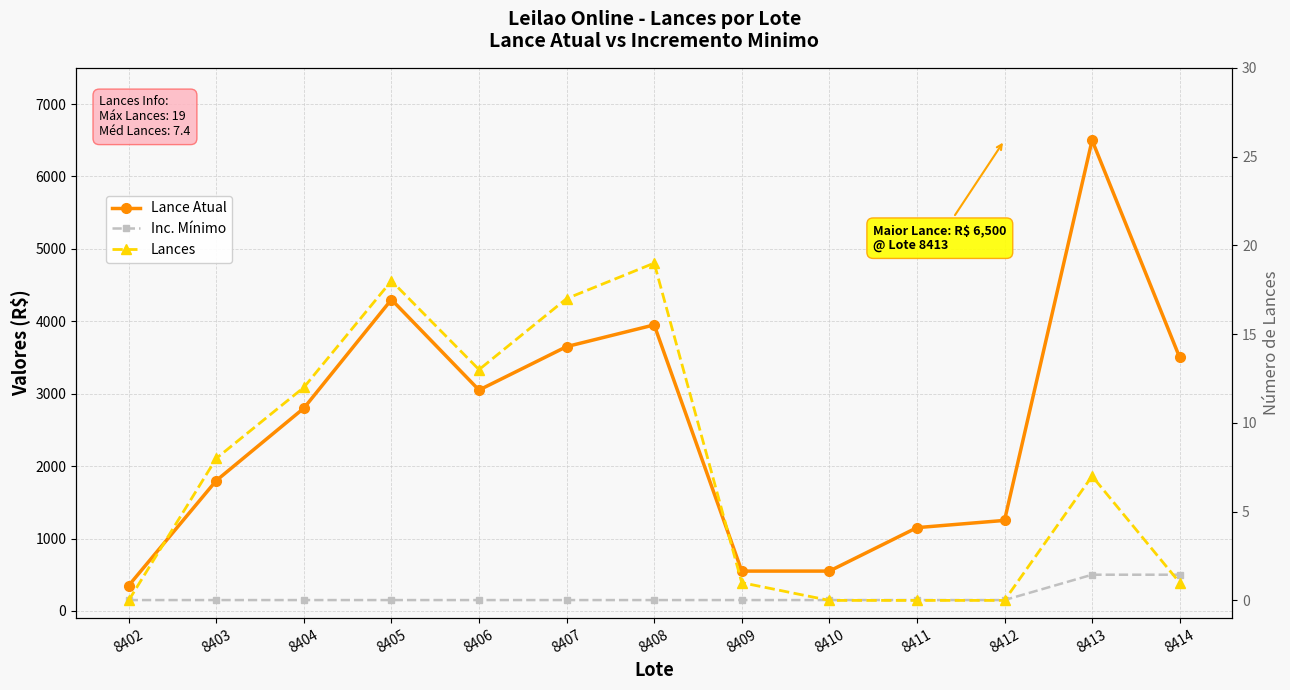

What are all the series names shown in the legend?

Lance Atual, Inc. Mínimo, Lances